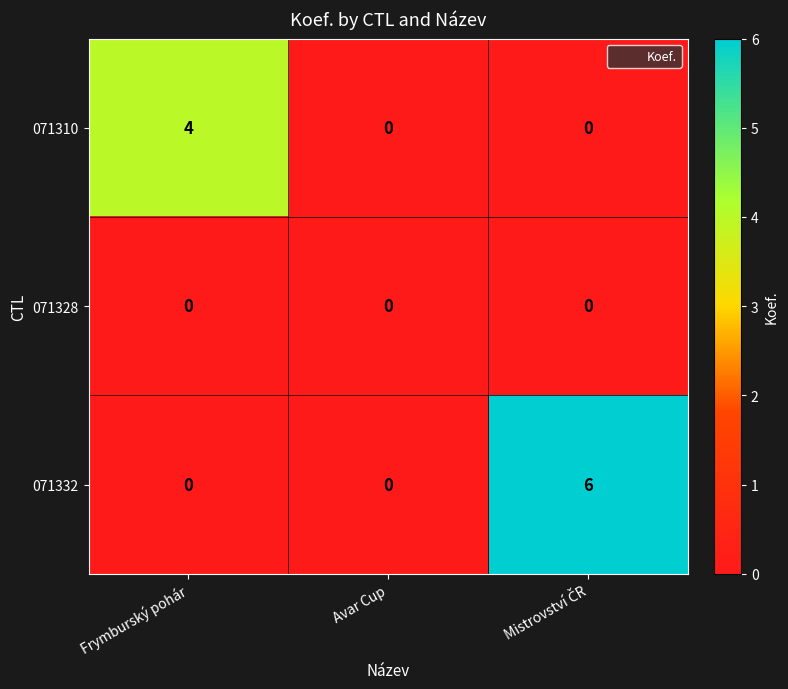

Rank the series by their maximum value, from highest to lowest.

071332, 071310, 071328